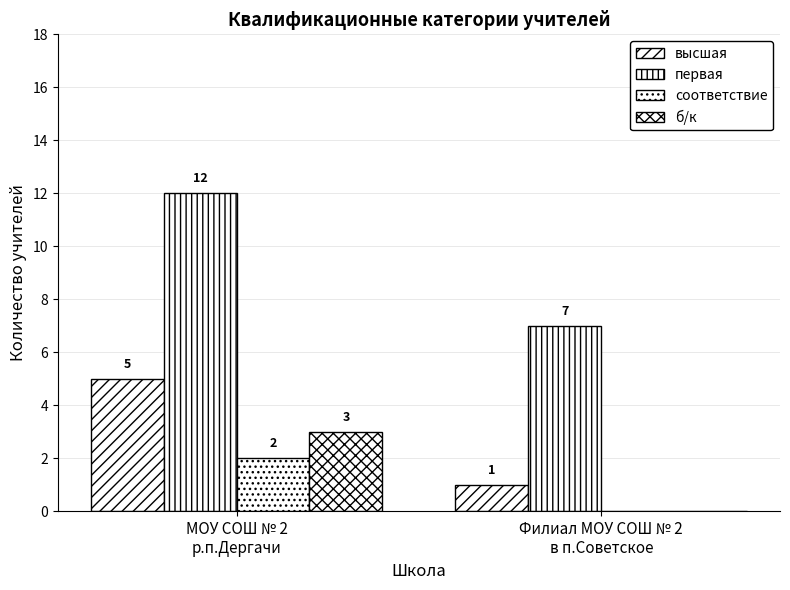

Count the number of data series in this chart.

4